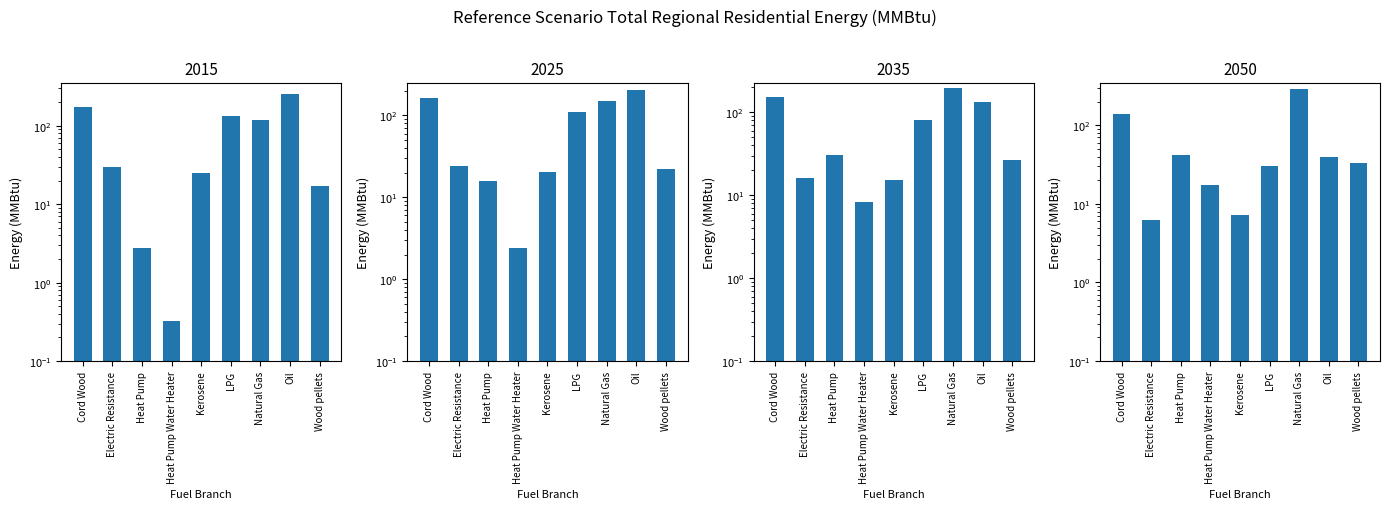

What is the label of the 3rd bar from the right?

Natural Gas